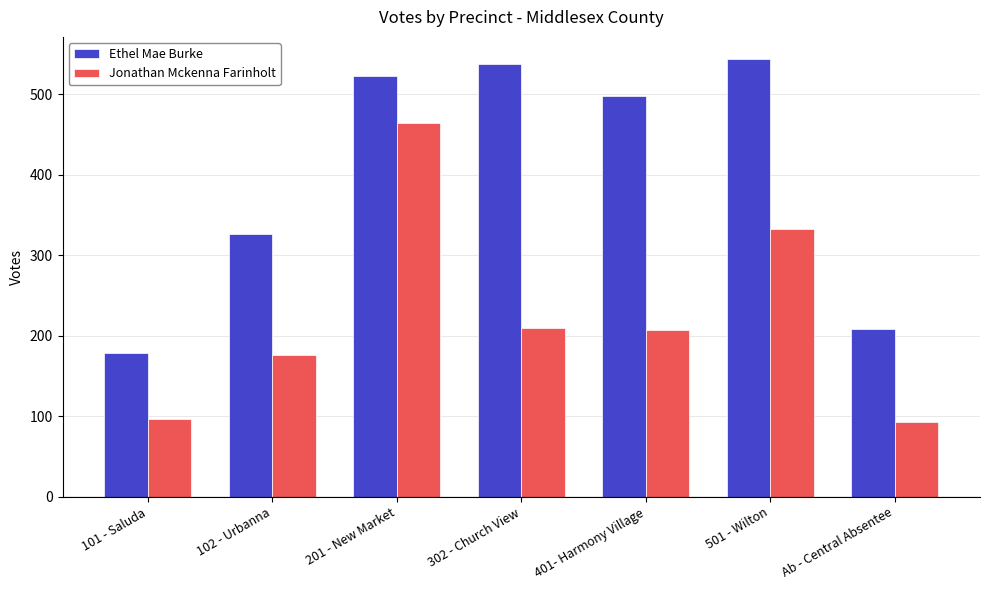

What is the highest value of the Jonathan Mckenna Farinholt series?

464